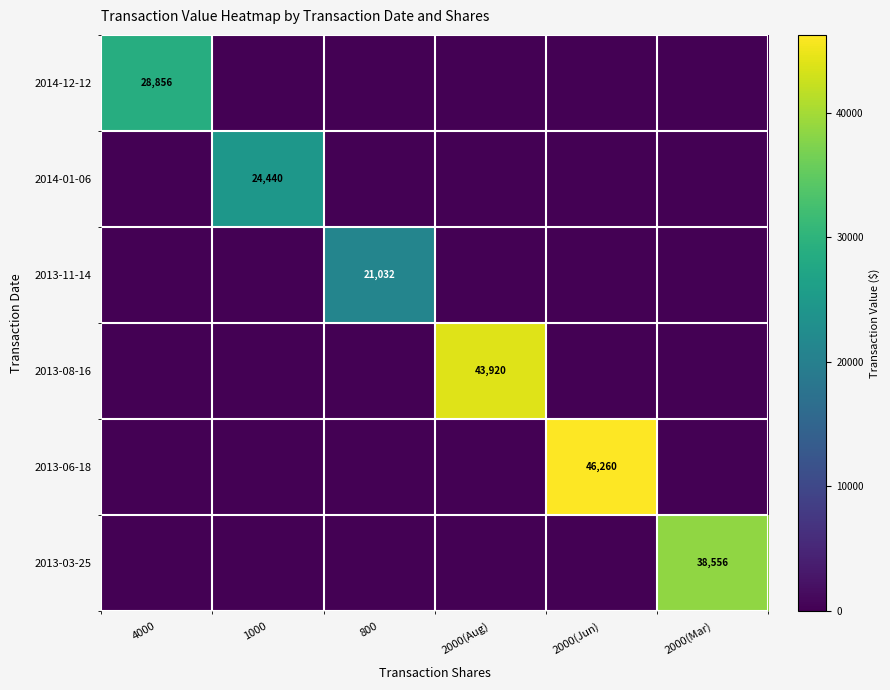

The value of 2013-06-18 at 2000(Jun) is 24902. True or false?

False